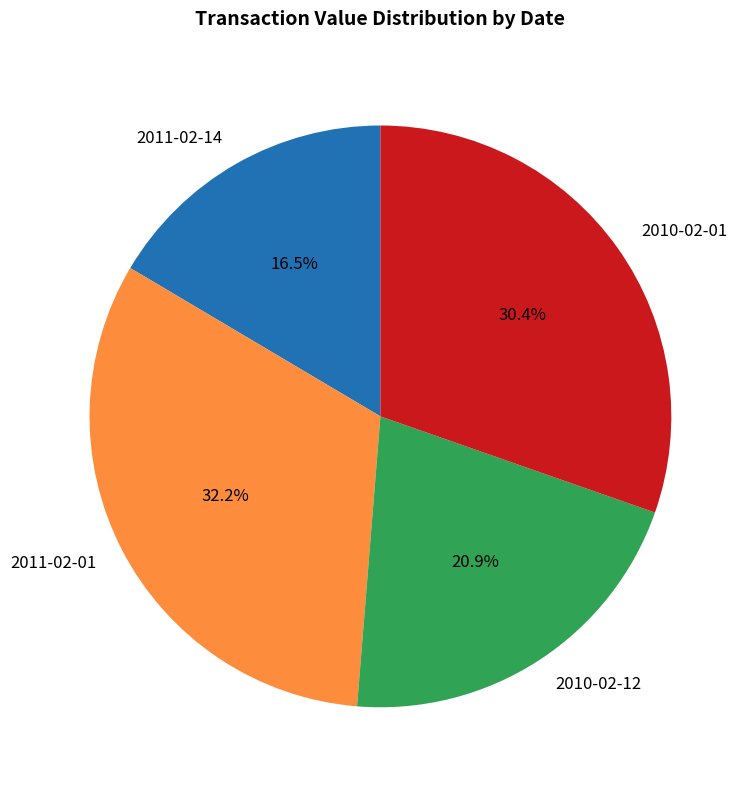

How much of the chart is everything except 2010-02-01?

69.6%